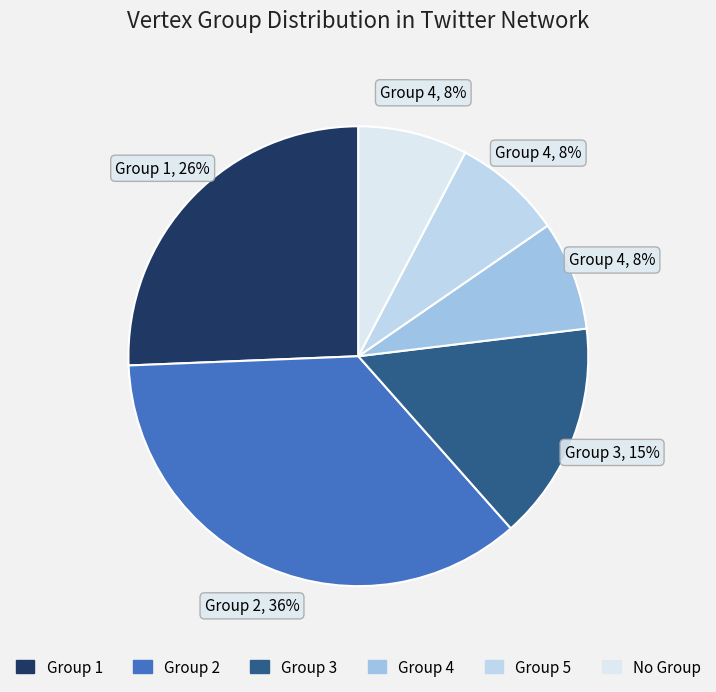

How many segments does this pie chart have?

6